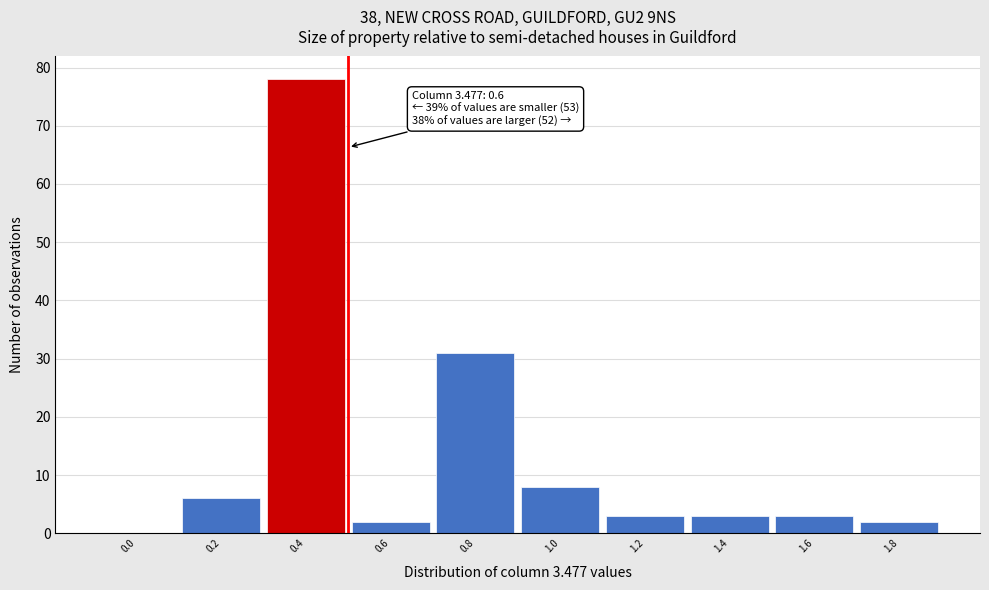

Reading left to right, list all the values displayed in this chart.

0.0=0	0.2=6	0.4=78	0.6=2	0.8=31	1.0=8	1.2=3	1.4=3	1.6=3	1.8=2